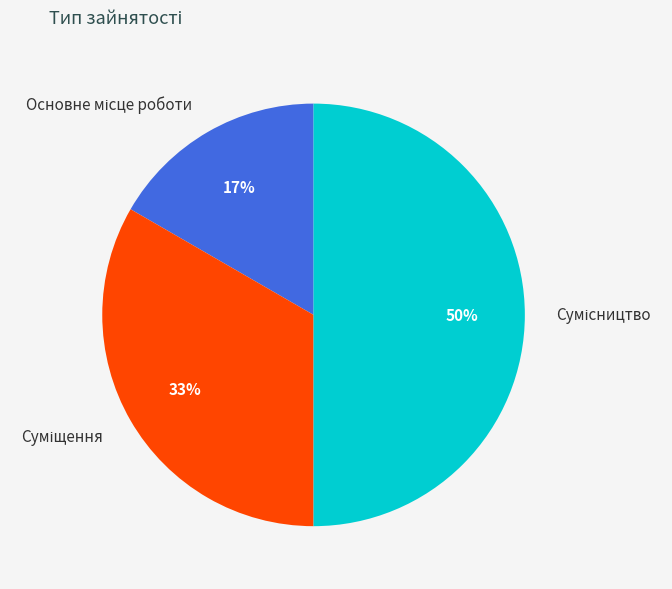

Does any single category account for the majority?

No